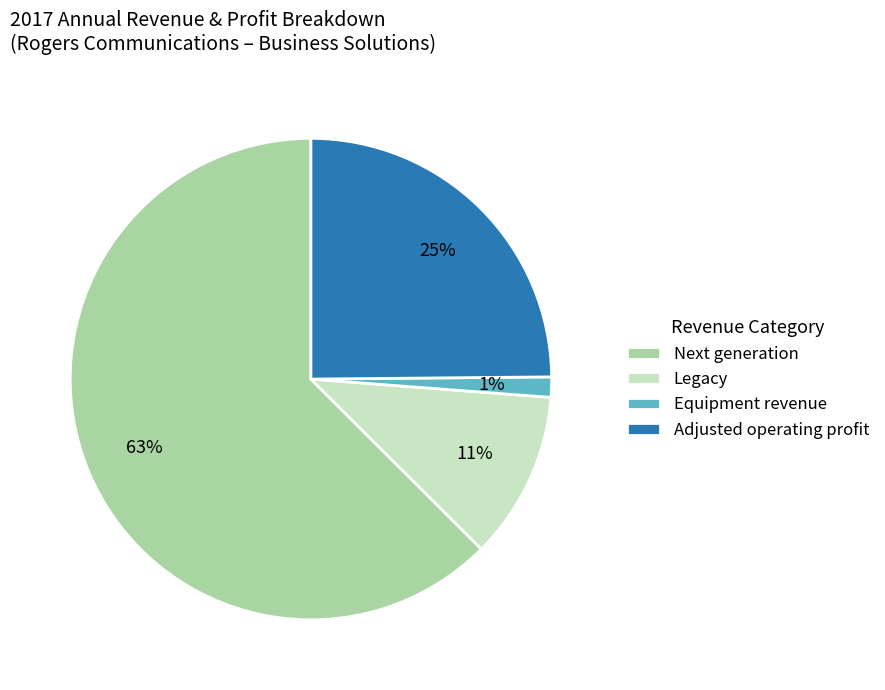

The Equipment revenue slice represents 1% of the pie. True or false?

True